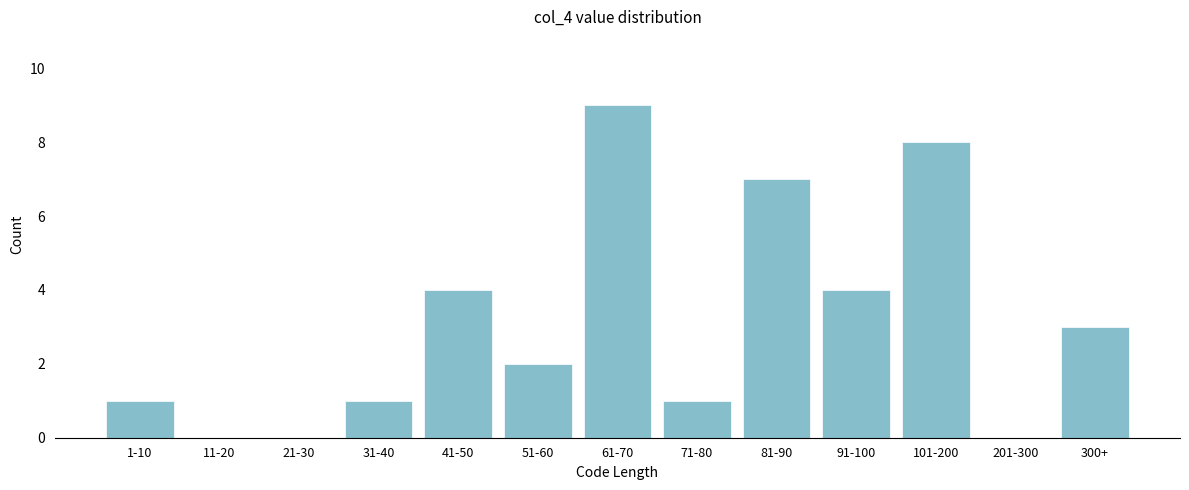

Reading left to right, what are all the values shown in this chart?

1-10=1	11-20=0	21-30=0	31-40=1	41-50=4	51-60=2	61-70=9	71-80=1	81-90=7	91-100=4	101-200=8	201-300=0	300+=3